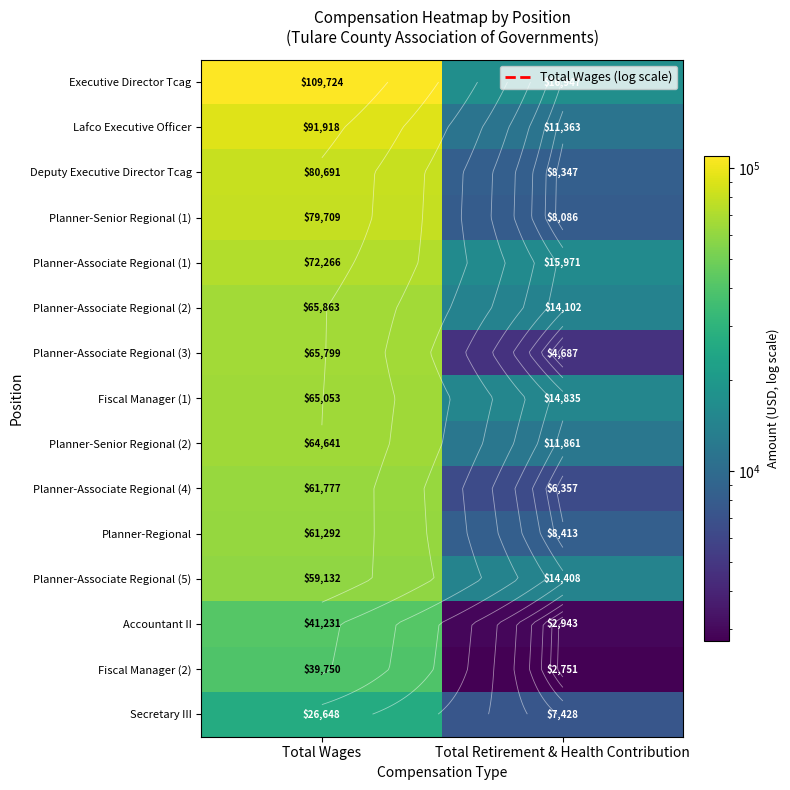

True or false: Planner-Senior Regional (2) has a value of 5631 at Total Retirement & Health Contribution.

False